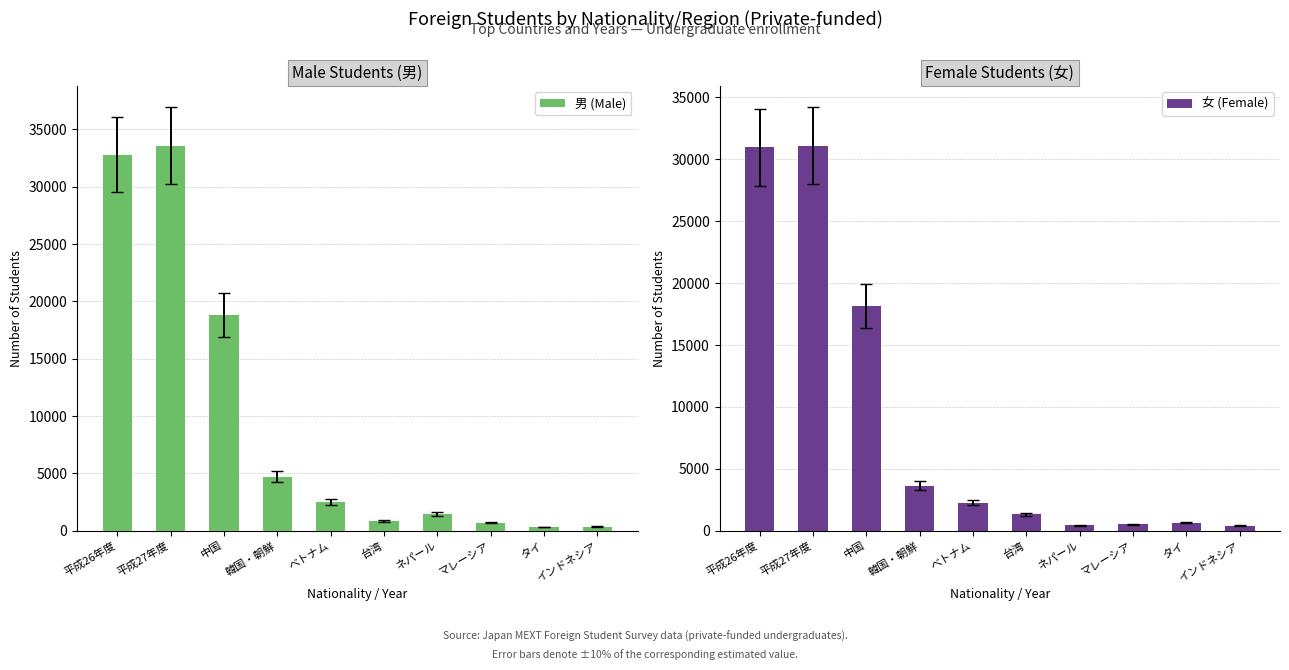

Which category has the highest value in the 女 (Female) series?

平成27年度